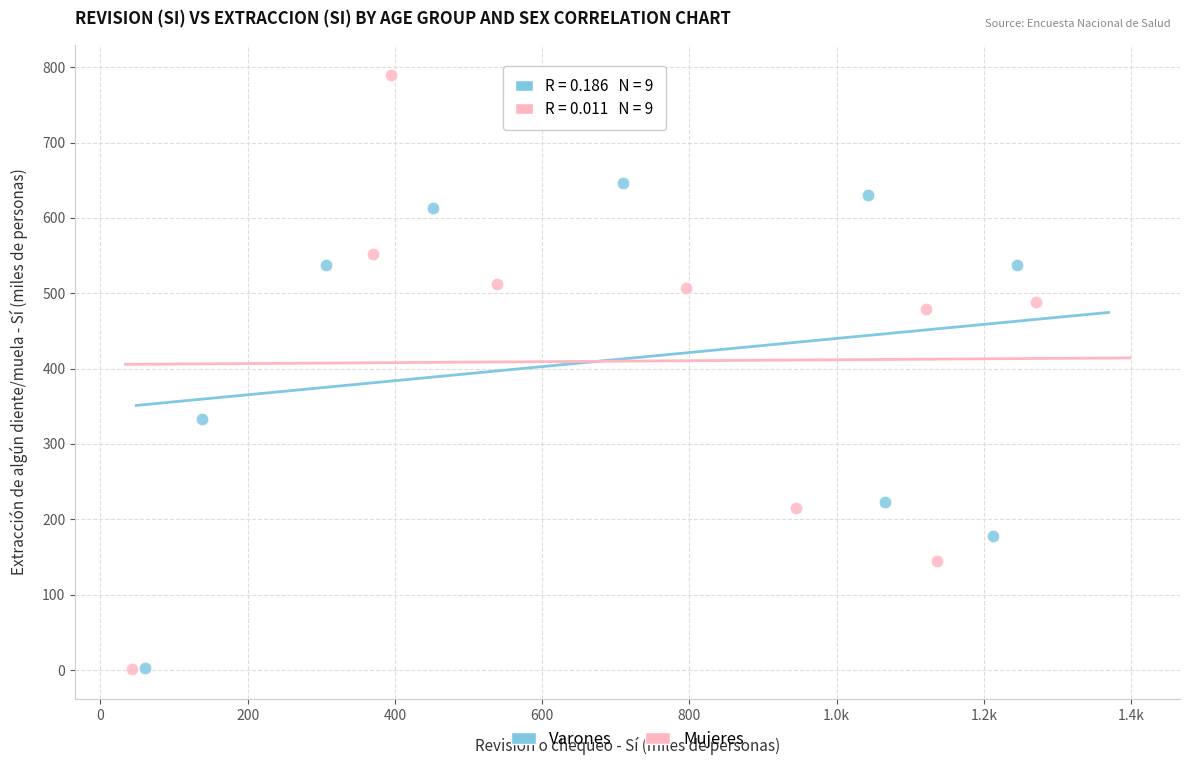

Which series reaches the maximum Y coordinate?

Mujeres